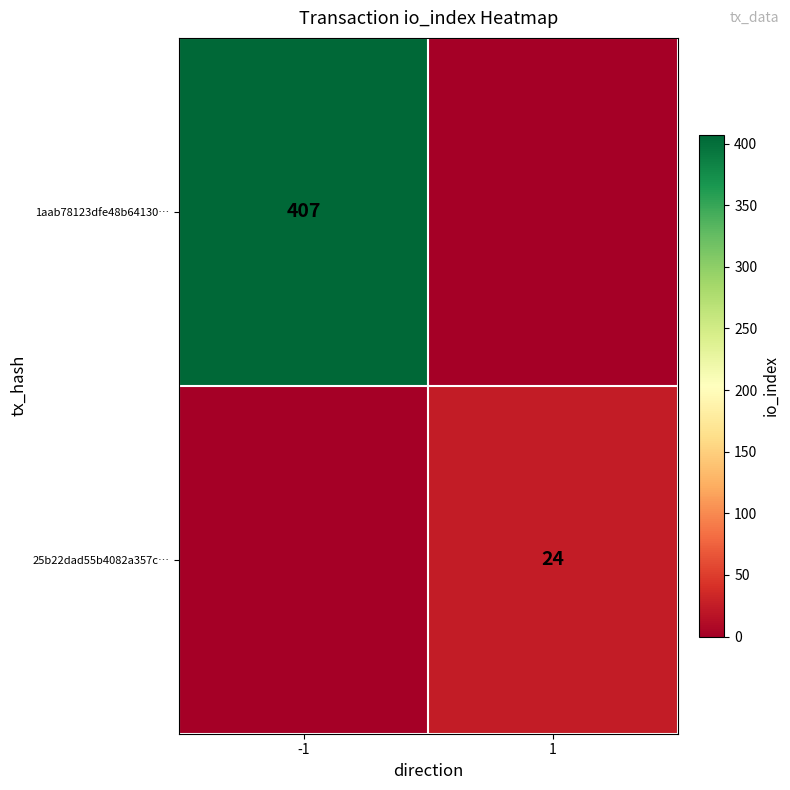

Is it true that 25b22dad55b4082a357c… equals 24 at 1?

True